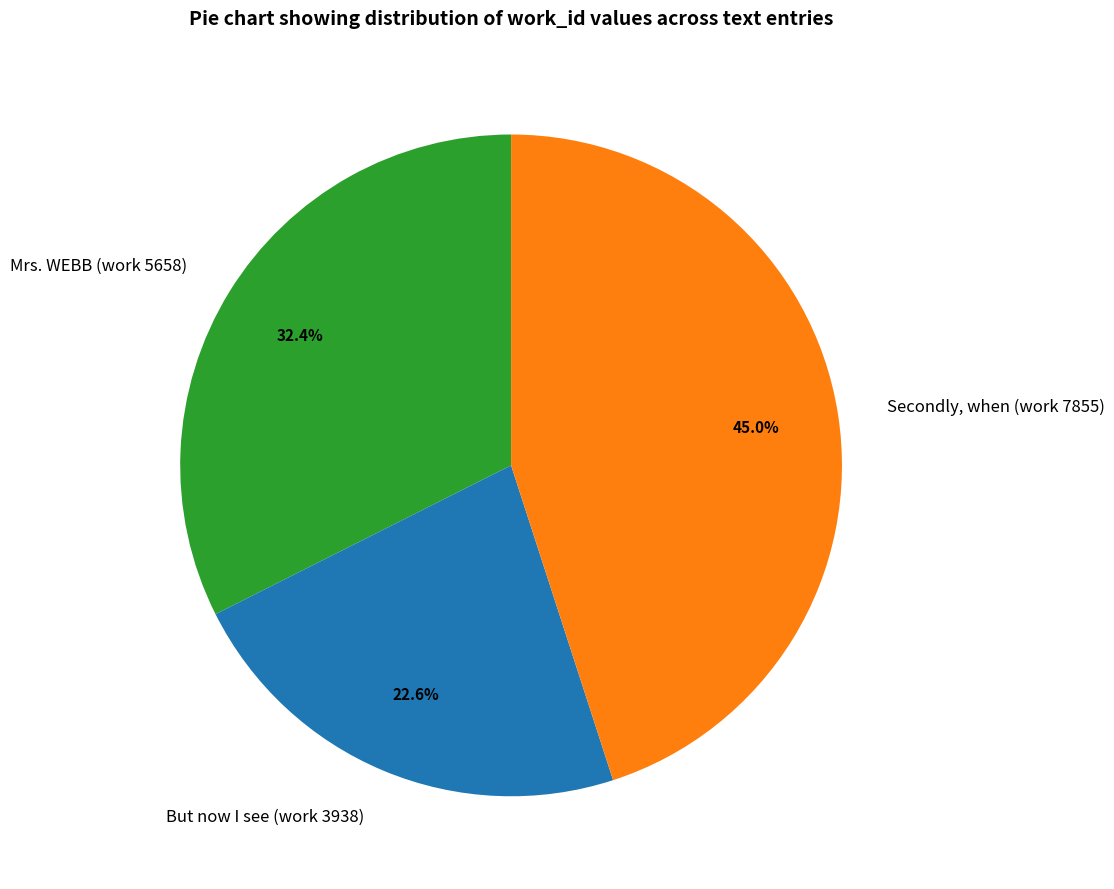

How many segments does this pie chart have?

3